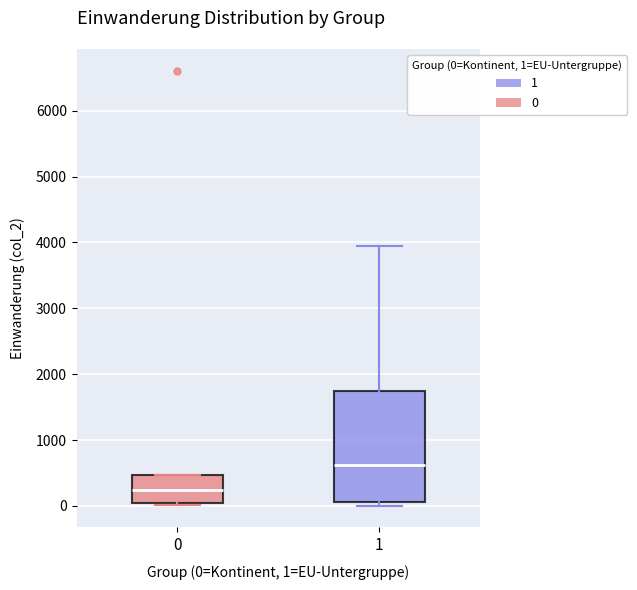

Comparing the boxes themselves (not the whiskers), which one is the tallest?

1